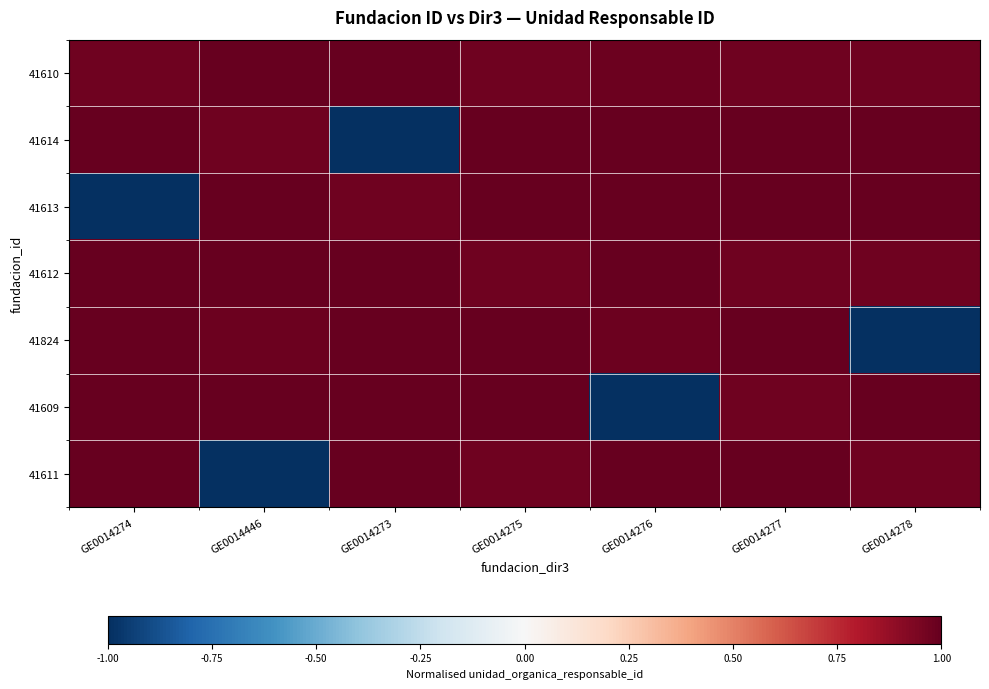

At which category does the chart reach its minimum across all series?

GE0014273